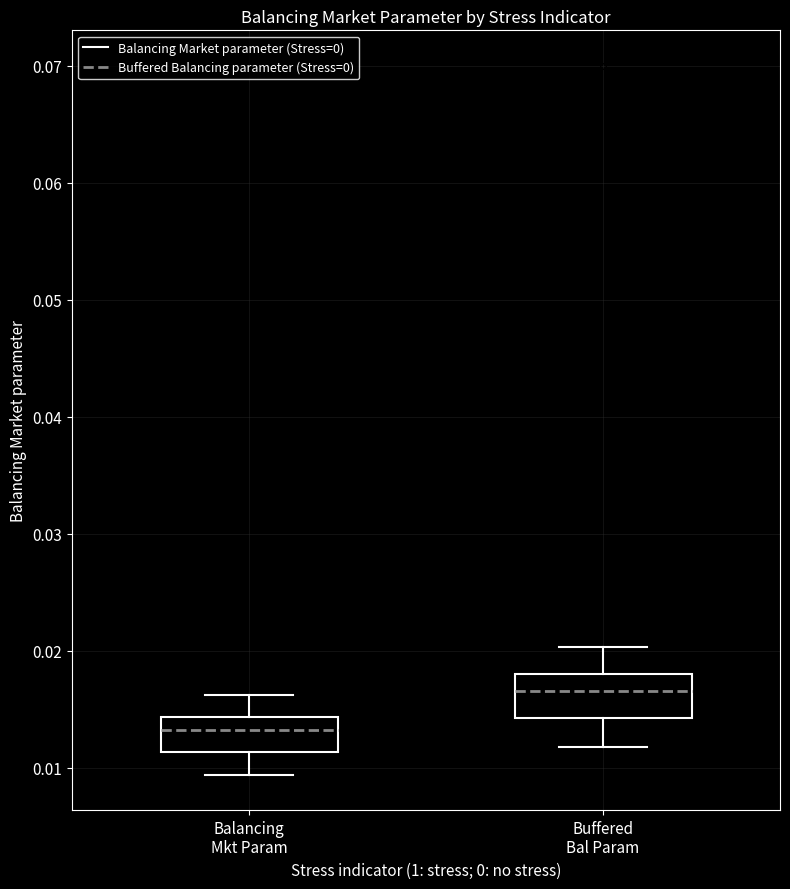

Reading left to right, transcribe this box plot: for each box, give where its median line is, the range the box spans, and where its two whiskers end, as read against the y-axis. The values are not printed on the chart, so give them approximately, as read against the axis.

Balancing Mkt Param: median 0.013, box 0.011 to 0.014, whiskers 0.009 to 0.016
Buffered Bal Param: median 0.017, box 0.014 to 0.018, whiskers 0.012 to 0.020